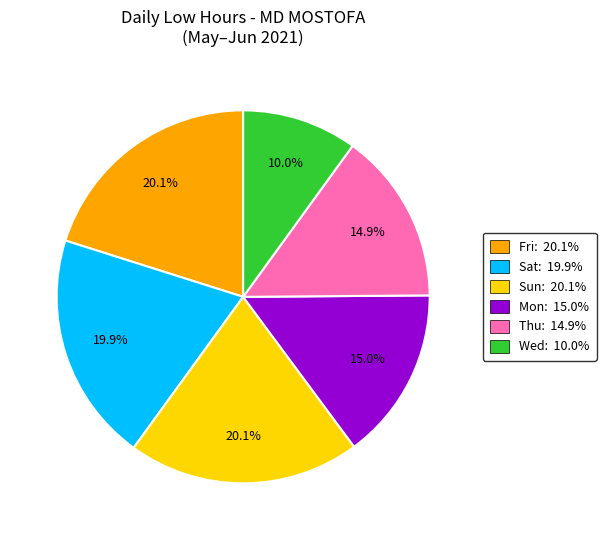

Does any single category account for the majority?

No